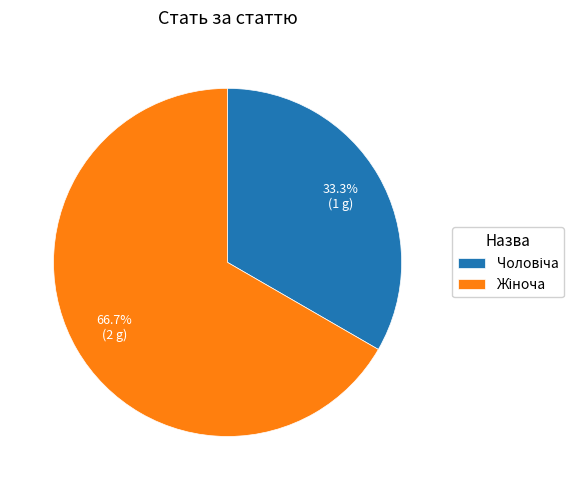

Is there any slice that represents more than half of the pie?

Yes